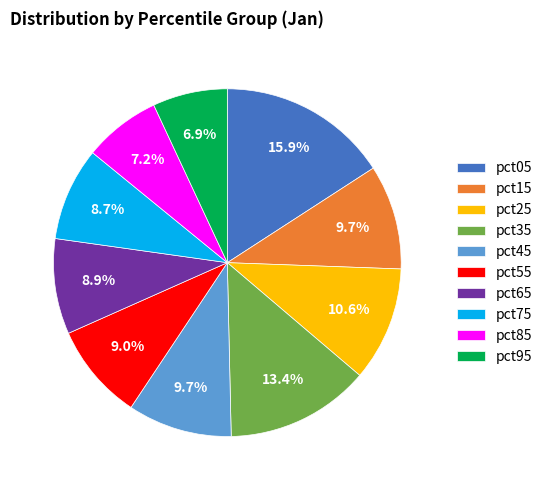

How many slices are in this pie chart?

10